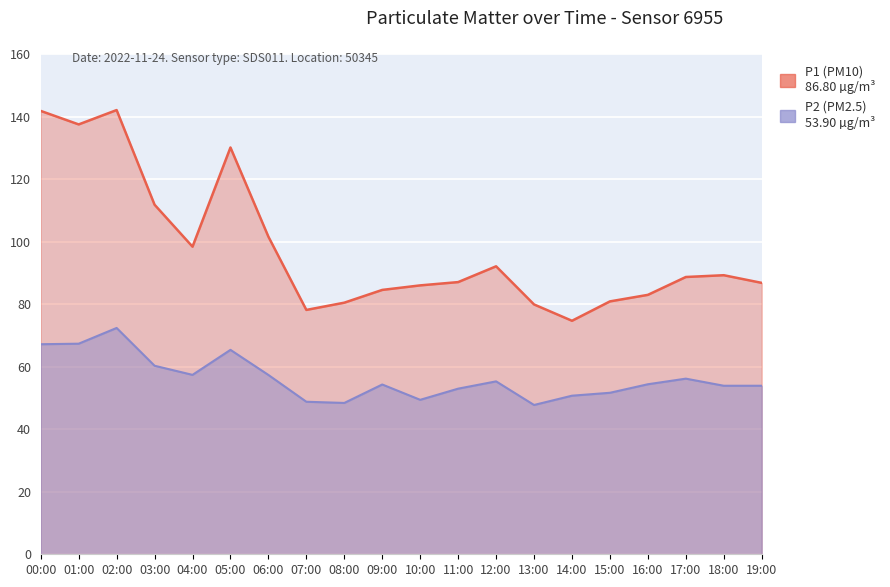

True or false: P1 and P2 intersect in this chart.

False